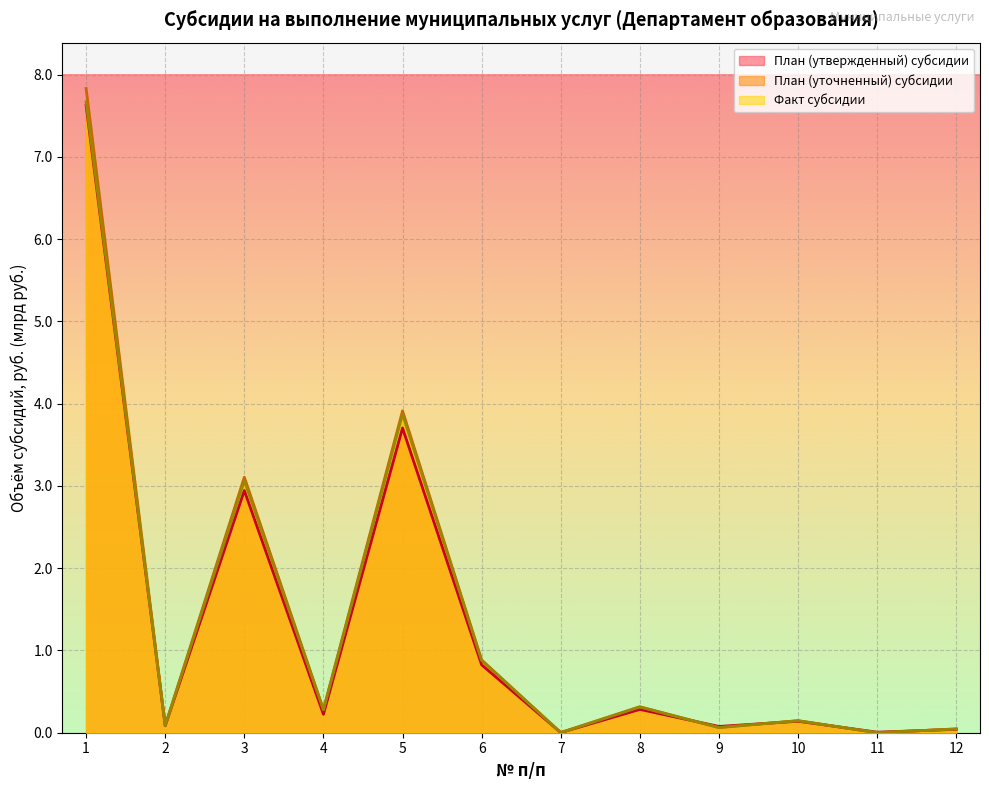

What is the total value across all series at 1?

23.1